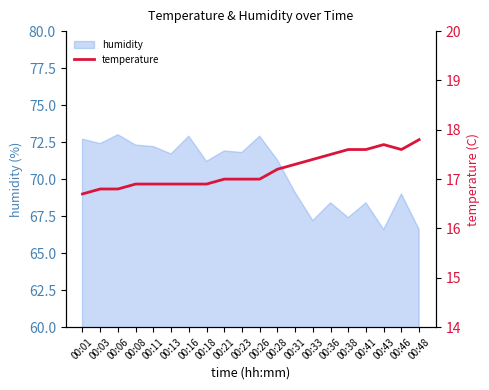

The humidity series shows 96.2 at 00:41. True or false?

False